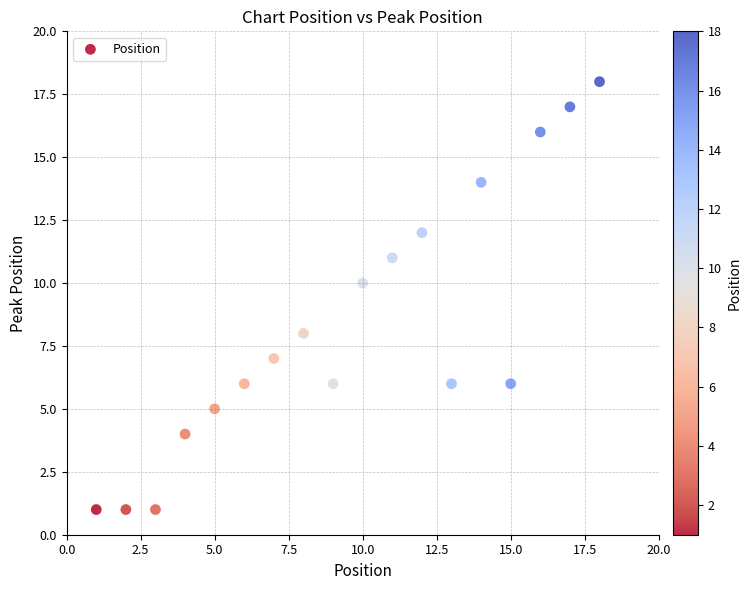

What is the range of Y values (max minus min)?

17